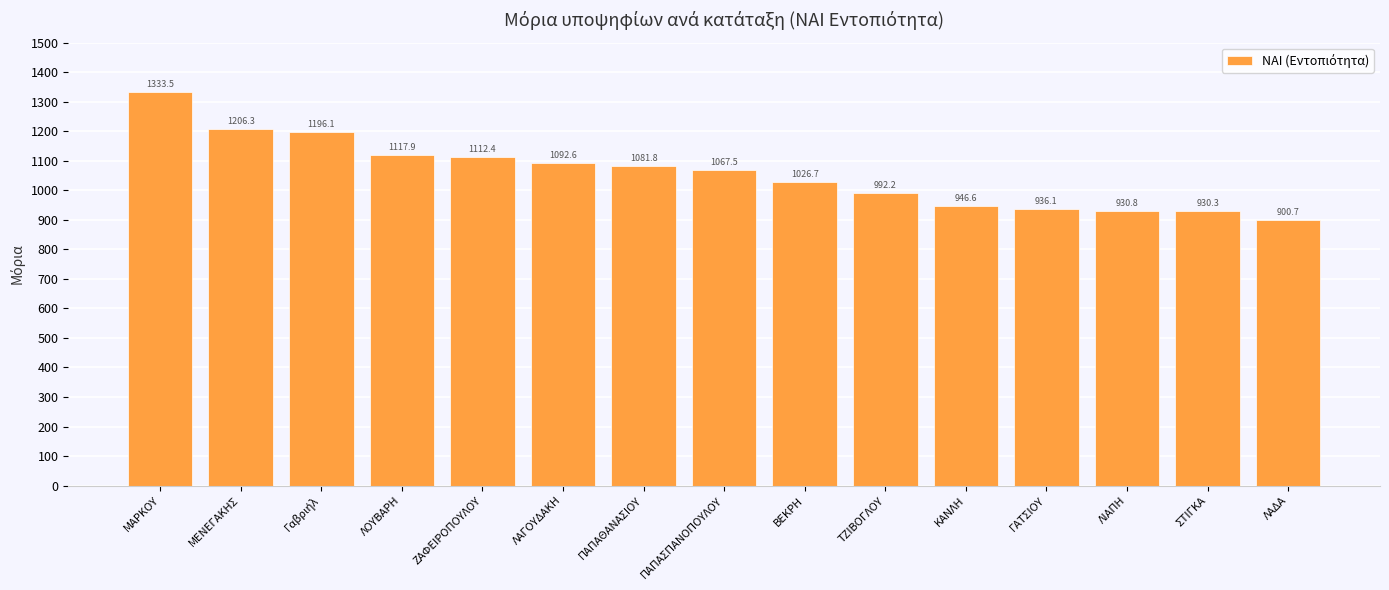

What is the ratio of the value at ΜΑΡΚΟΥ to the value at ΛΟΥΒΑΡΗ?

1.2